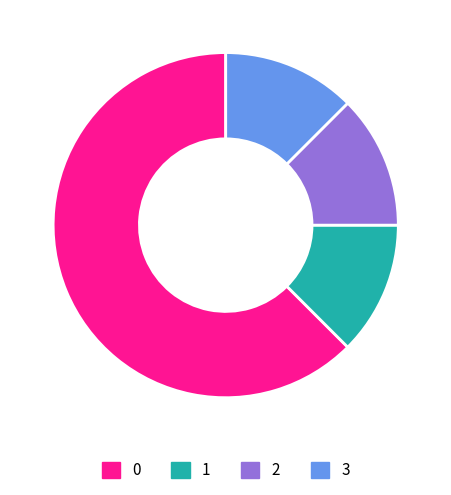

Combined, do 3 and 0 account for over 50%?

Yes